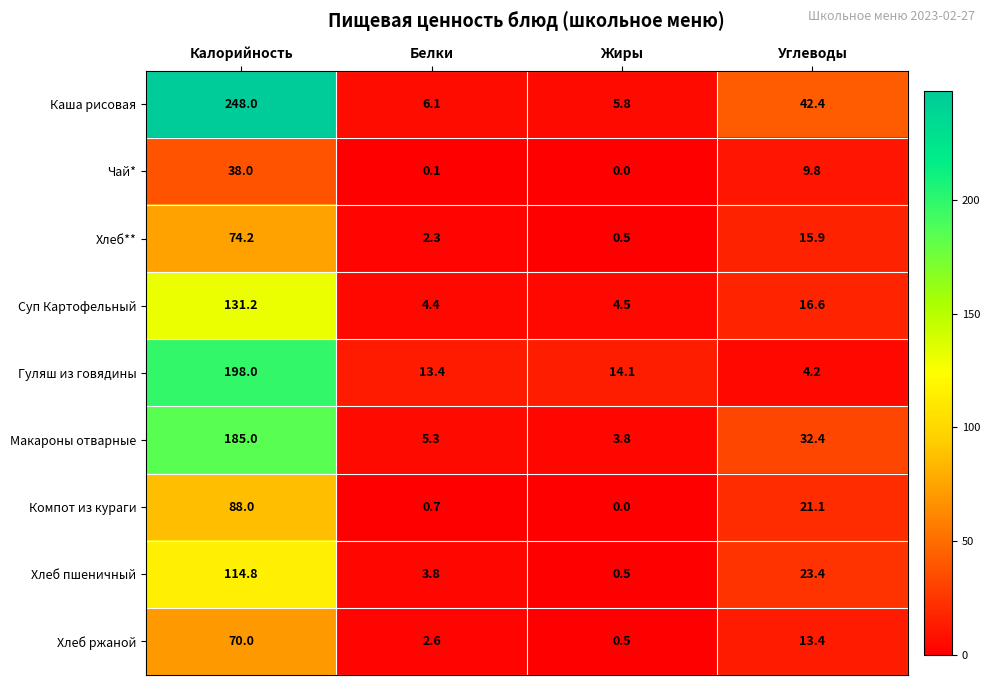

What is the difference between the maximum and minimum values in the Каша рисовая series?

242.2